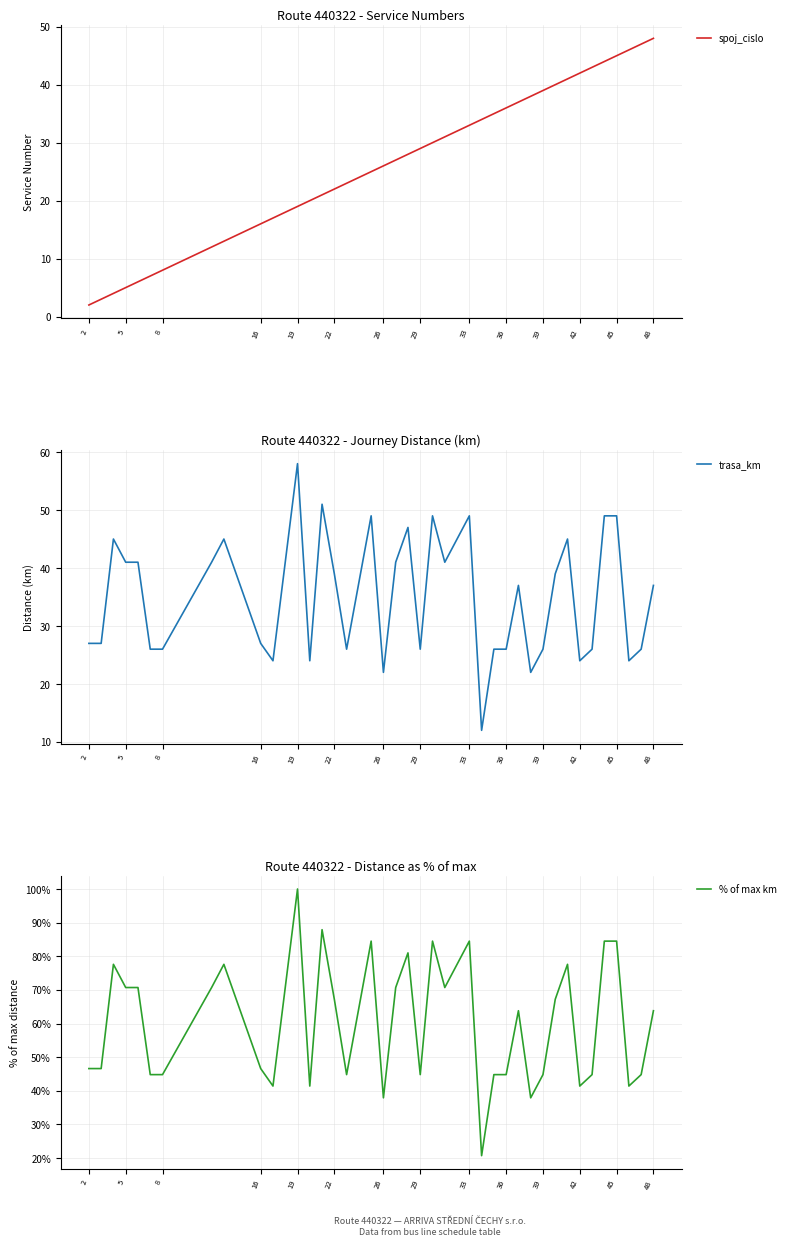

List the series in order of their peak value, highest first.

% of max km, trasa_km, spoj_cislo